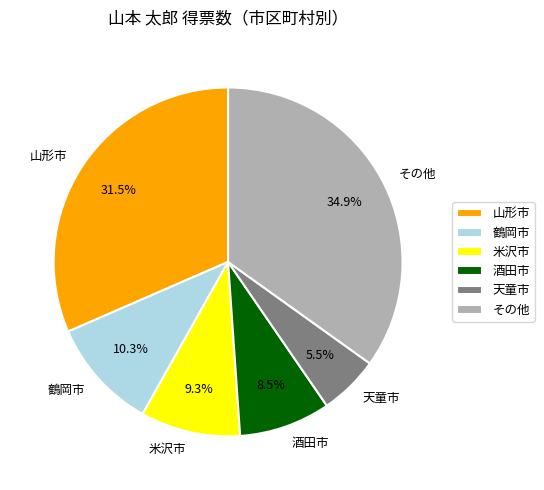

What portion of the pie excludes 鶴岡市?

89.7%